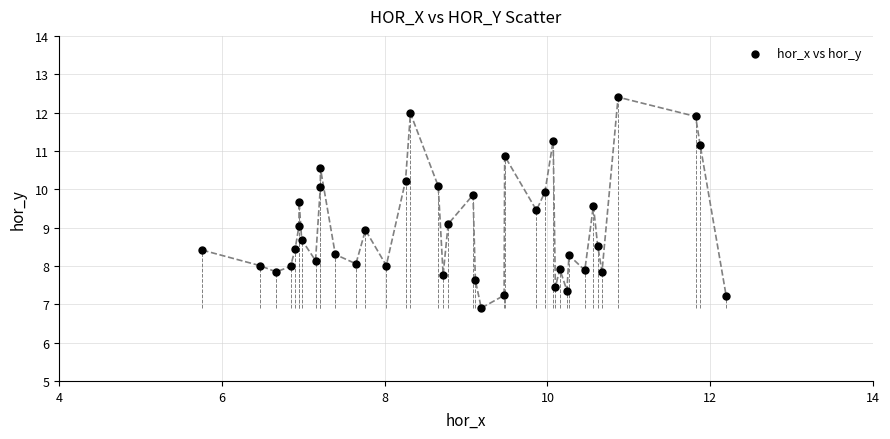

What is the range of Y values (max minus min)?

5.5